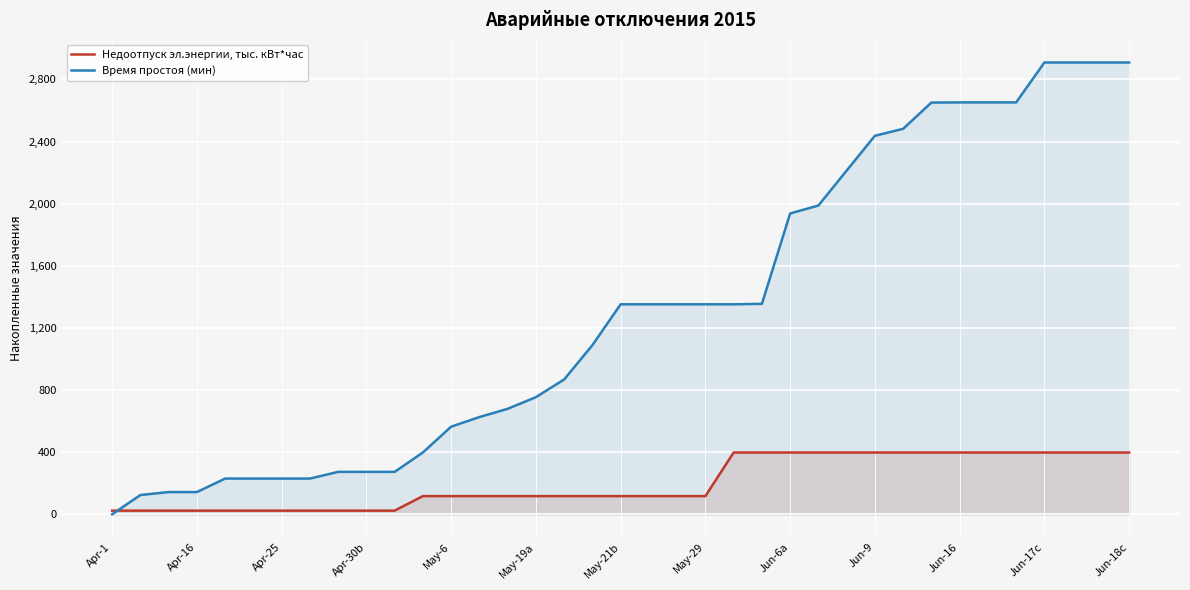

What value does the Недоотпуск эл.энергии, тыс. кВт*час series have at 26?

397.8